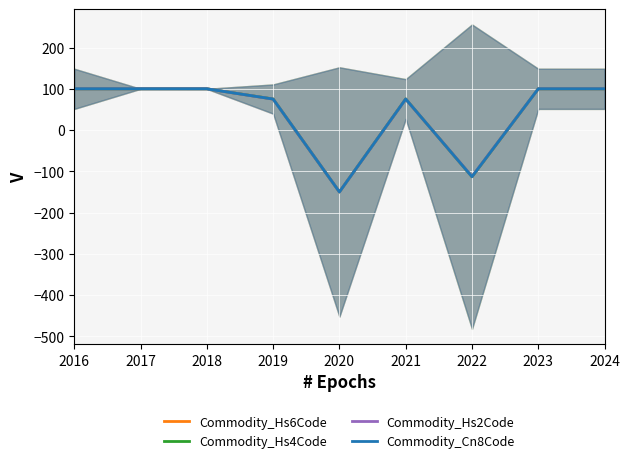

What is the difference between the Commodity_Hs6Code values at 2023 and 2021?

24.8